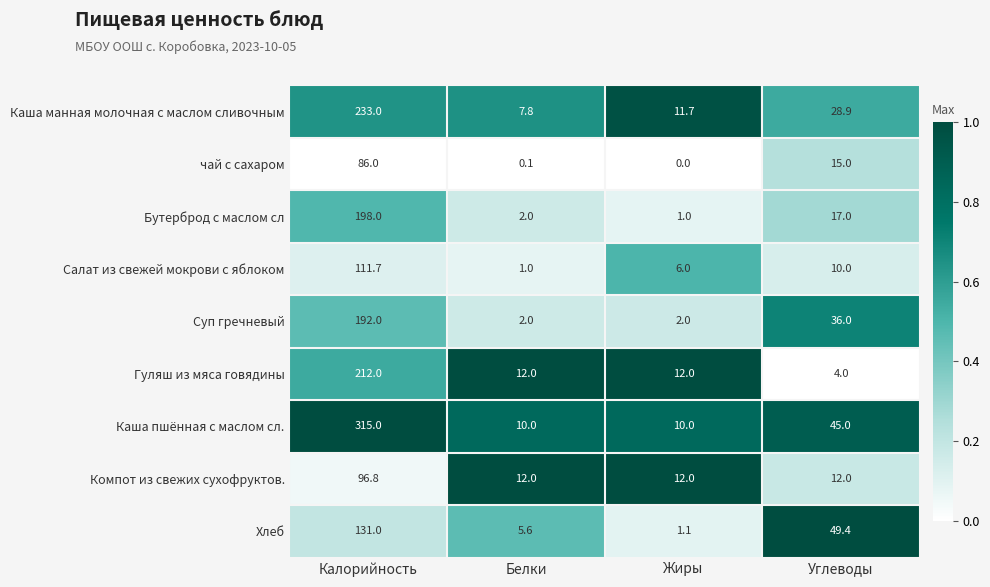

Rank the series at Углеводы from highest to lowest value.

Хлеб, Каша пшённая с маслом сл., Суп гречневый, Каша манная молочная с маслом сливочным, Бутерброд с маслом сл, чай с сахаром, Компот из свежих сухофруктов., Салат из свежей мокрови с яблоком, Гуляш из мяса говядины